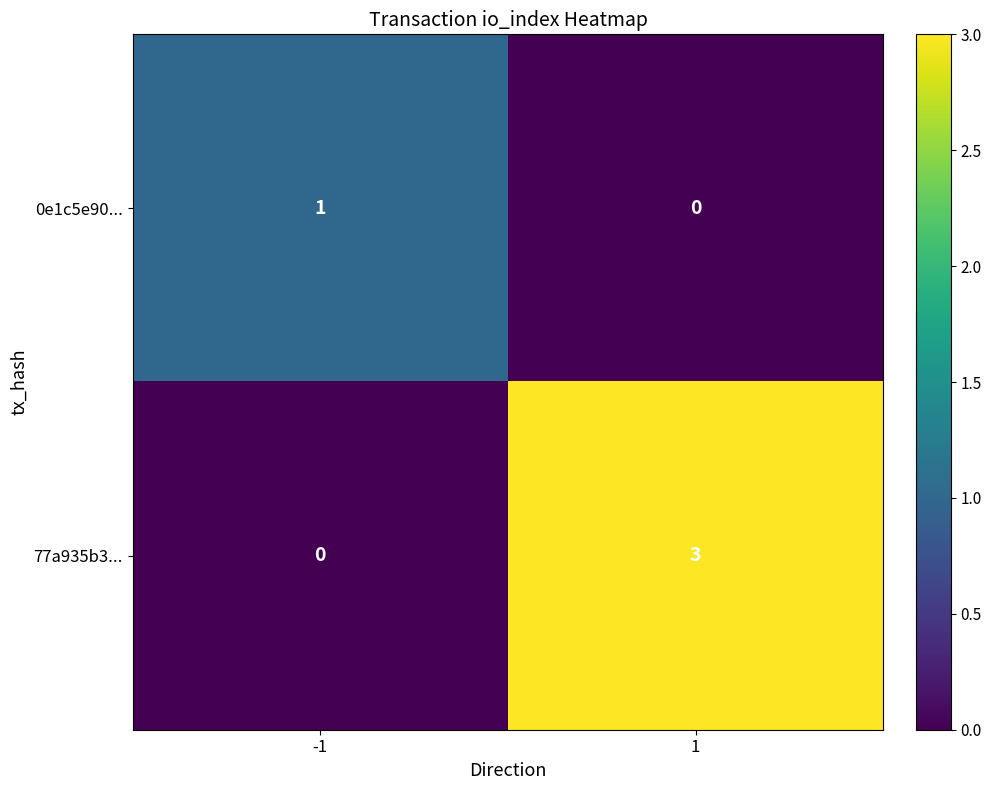

Reading left to right, list all the values displayed in this chart.

0e1c5e90...: 1	0
77a935b3...: 0	3